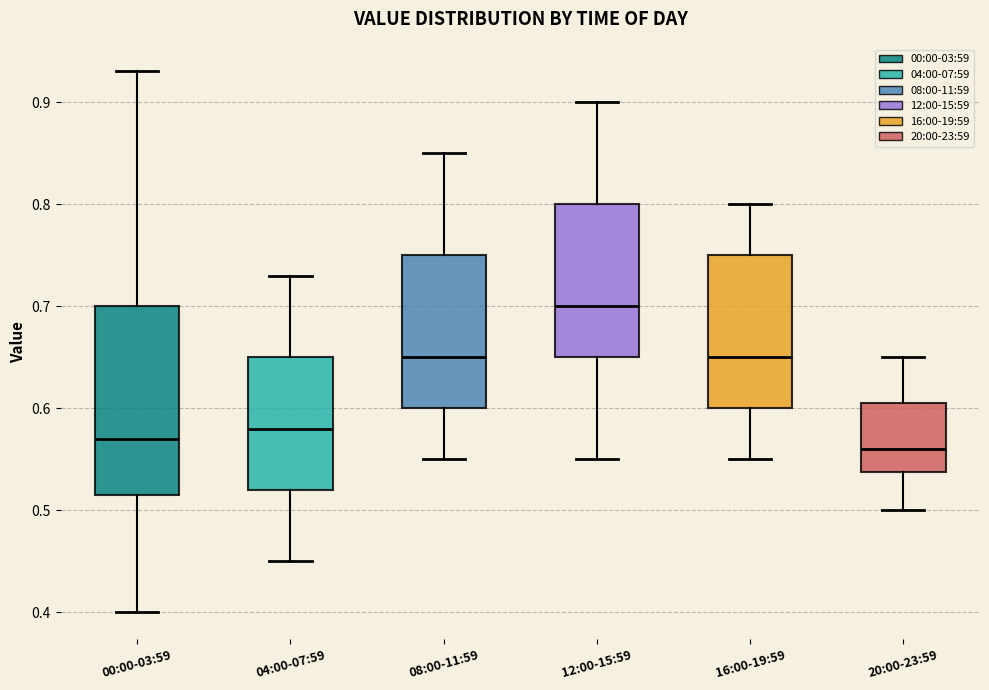

Reading left to right, transcribe this box plot: for each box, give where its median line is, the range the box spans, and where its two whiskers end, as read against the y-axis. The values are not printed on the chart, so give them approximately, as read against the axis.

00:00-03:59: median 0.57, box 0.52 to 0.70, whiskers 0.40 to 0.93
04:00-07:59: median 0.58, box 0.52 to 0.65, whiskers 0.45 to 0.73
08:00-11:59: median 0.65, box 0.60 to 0.75, whiskers 0.55 to 0.85
12:00-15:59: median 0.70, box 0.65 to 0.80, whiskers 0.55 to 0.90
16:00-19:59: median 0.65, box 0.60 to 0.75, whiskers 0.55 to 0.80
20:00-23:59: median 0.56, box 0.54 to 0.61, whiskers 0.50 to 0.65